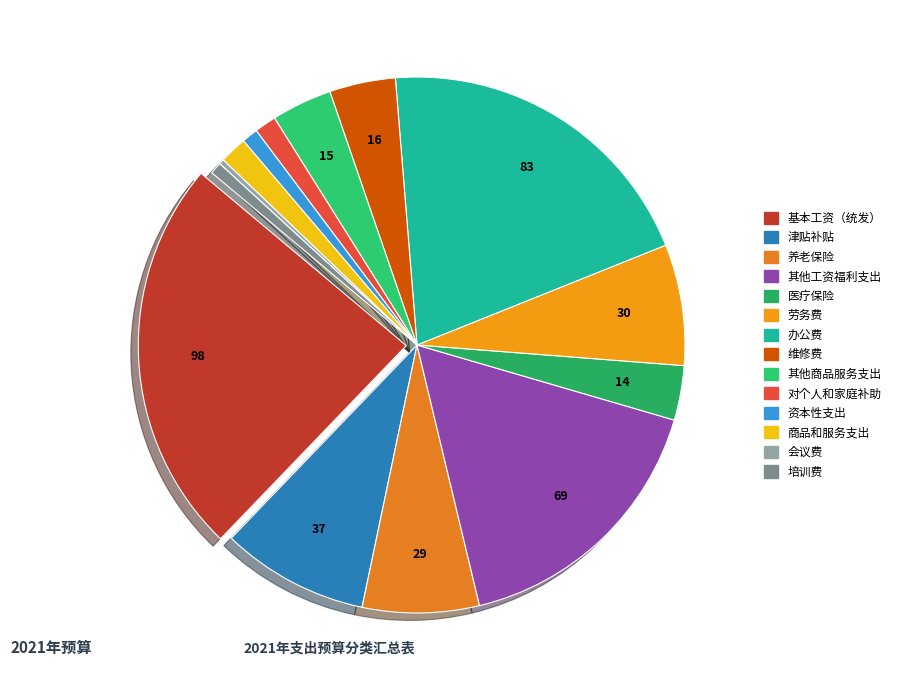

True or false: 养老保险 accounts for 7% of the total.

True